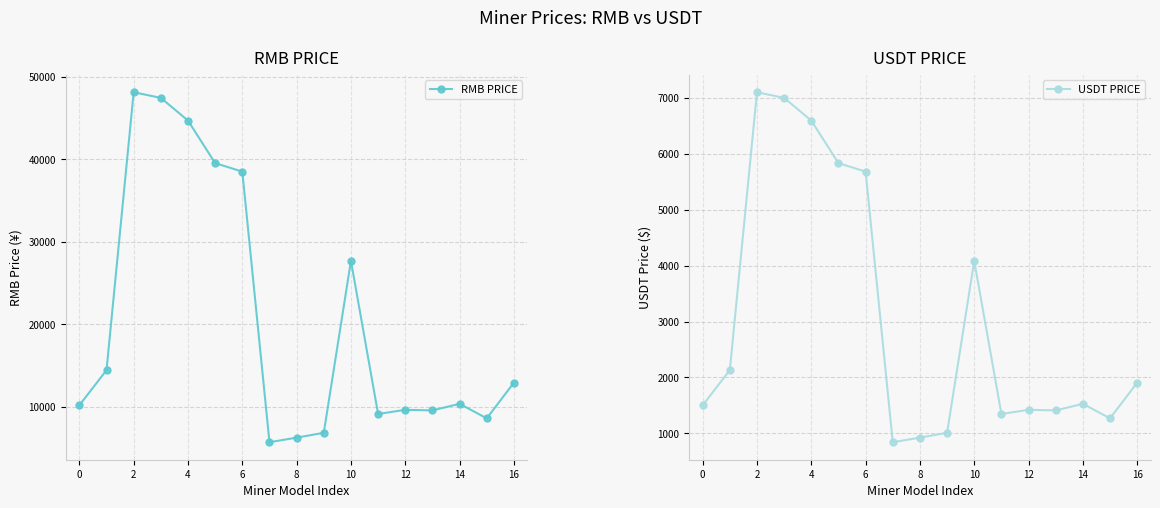

List the series in order of their peak value, highest first.

RMB PRICE, USDT PRICE